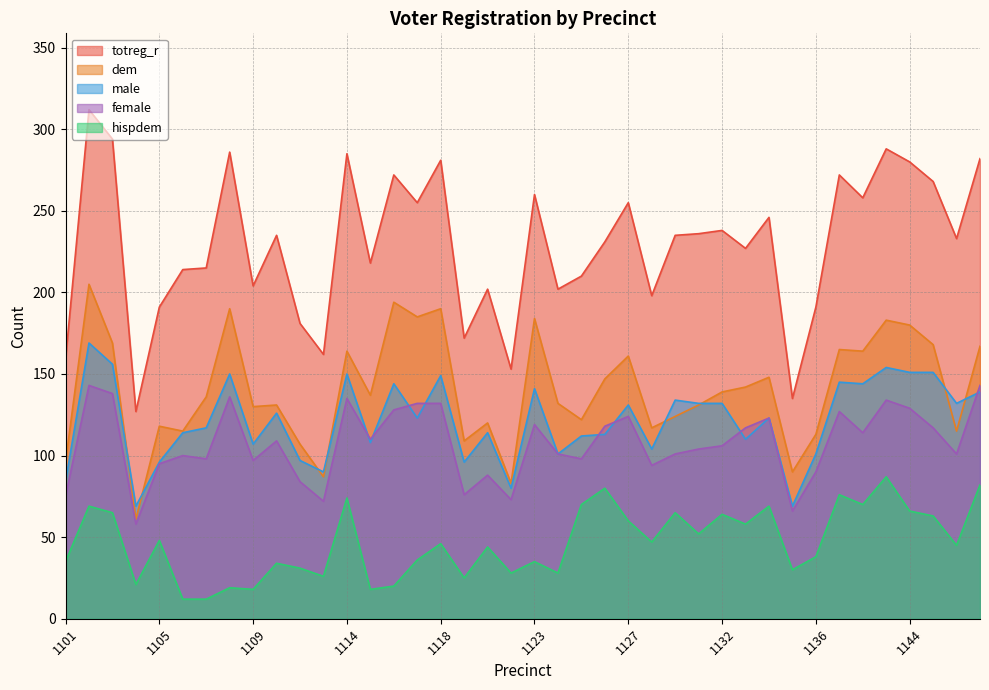

Reading left to right, extract all data points from this chart.

totreg_r: 159	312	294	127	191	214	215	286	204	235	181	162	285	218	272	255	281	172	202	153	260	202	210	231	255	198	235	236	238	227	246	135	191	272	258	288	280	268	233	282
dem: 96	205	169	61	118	115	136	190	130	131	107	87	164	137	194	185	190	109	120	83	184	132	122	147	161	117	124	131	139	142	148	90	113	165	164	183	180	168	115	167
male: 84	169	156	69	96	114	117	150	107	126	97	90	150	108	144	123	149	96	114	80	141	101	112	113	131	104	134	132	132	110	123	69	101	145	144	154	151	151	132	139
female: 75	143	138	58	95	100	98	136	97	109	84	72	135	110	128	132	132	76	88	73	119	101	98	118	124	94	101	104	106	117	123	66	90	127	114	134	129	117	101	143
hispdem: 35	69	65	21	48	12	12	19	18	34	31	26	74	18	20	36	46	25	44	28	35	28	70	80	60	47	65	52	64	58	69	30	38	76	70	87	66	63	45	82